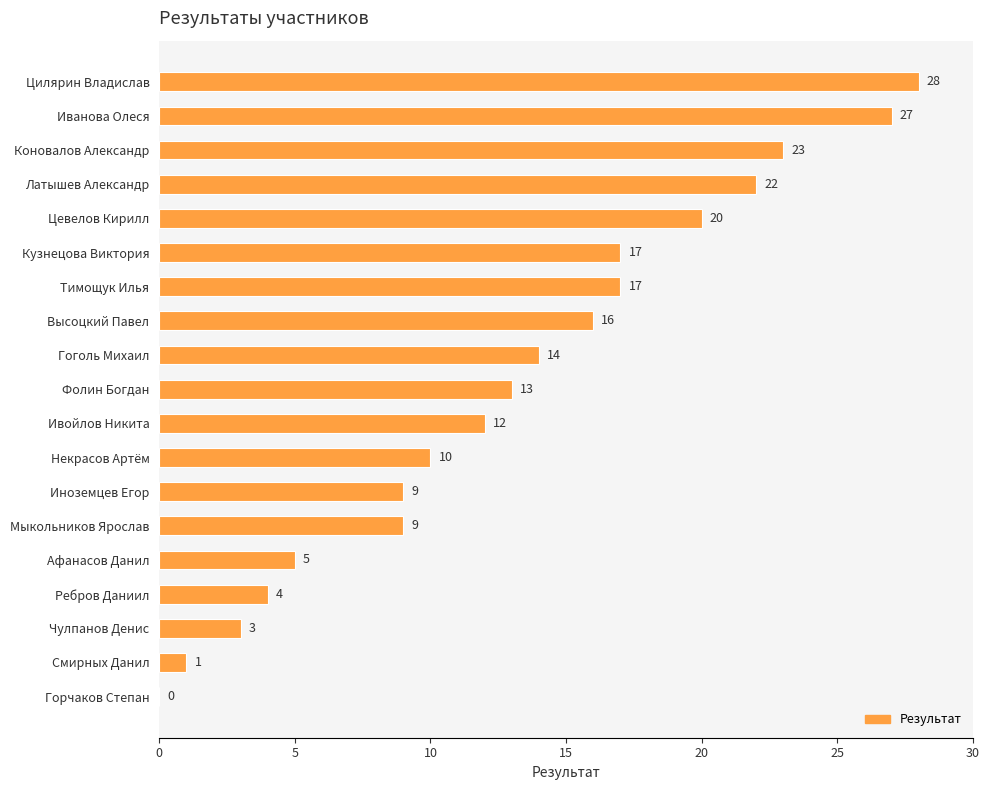

How many categories are shown in the chart?

19